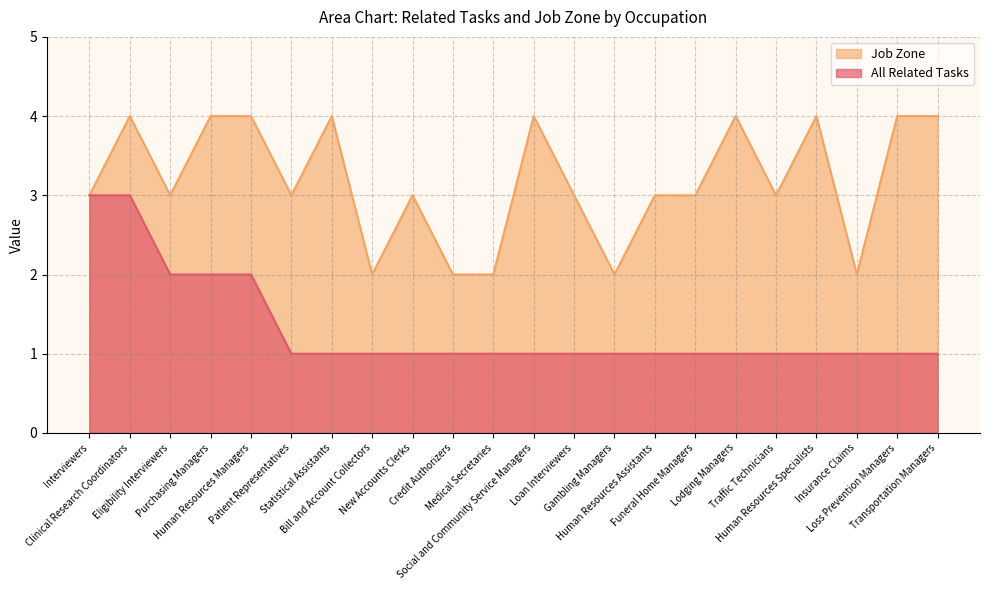

Reading left to right, transcribe all the data shown in this chart.

All Related Tasks: 3	3	2	2	2	1	1	1	1	1	1	1	1	1	1	1	1	1	1	1	1	1
Job Zone: 3	4	3	4	4	3	4	2	3	2	2	4	3	2	3	3	4	3	4	2	4	4